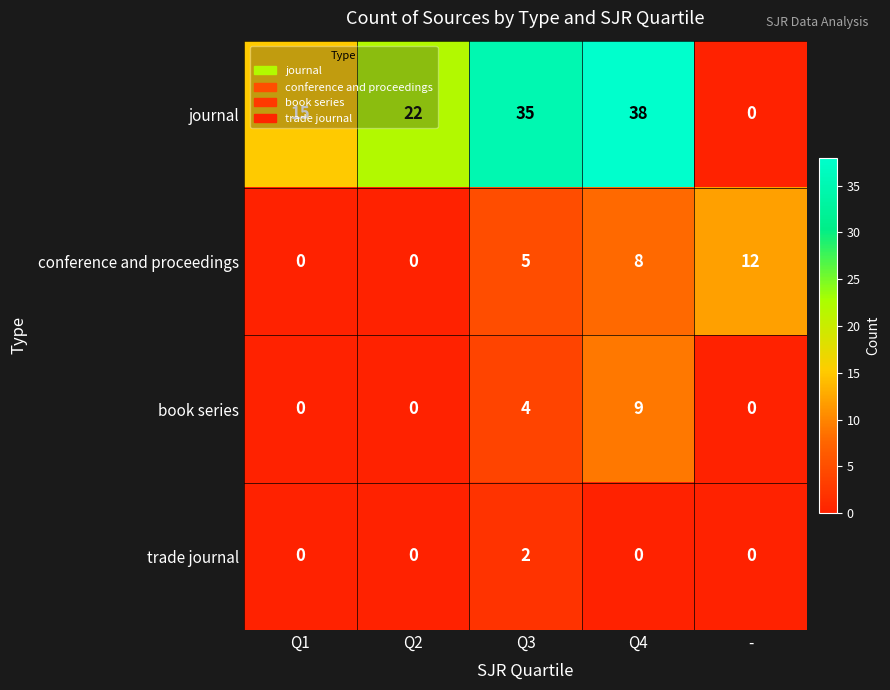

List the series in order of their peak value, highest first.

journal, conference and proceedings, book series, trade journal